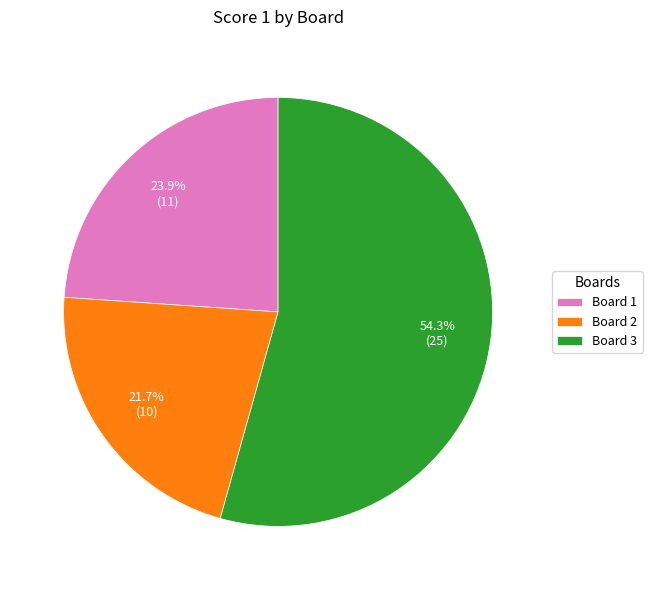

Which slice is the largest?

Board 3